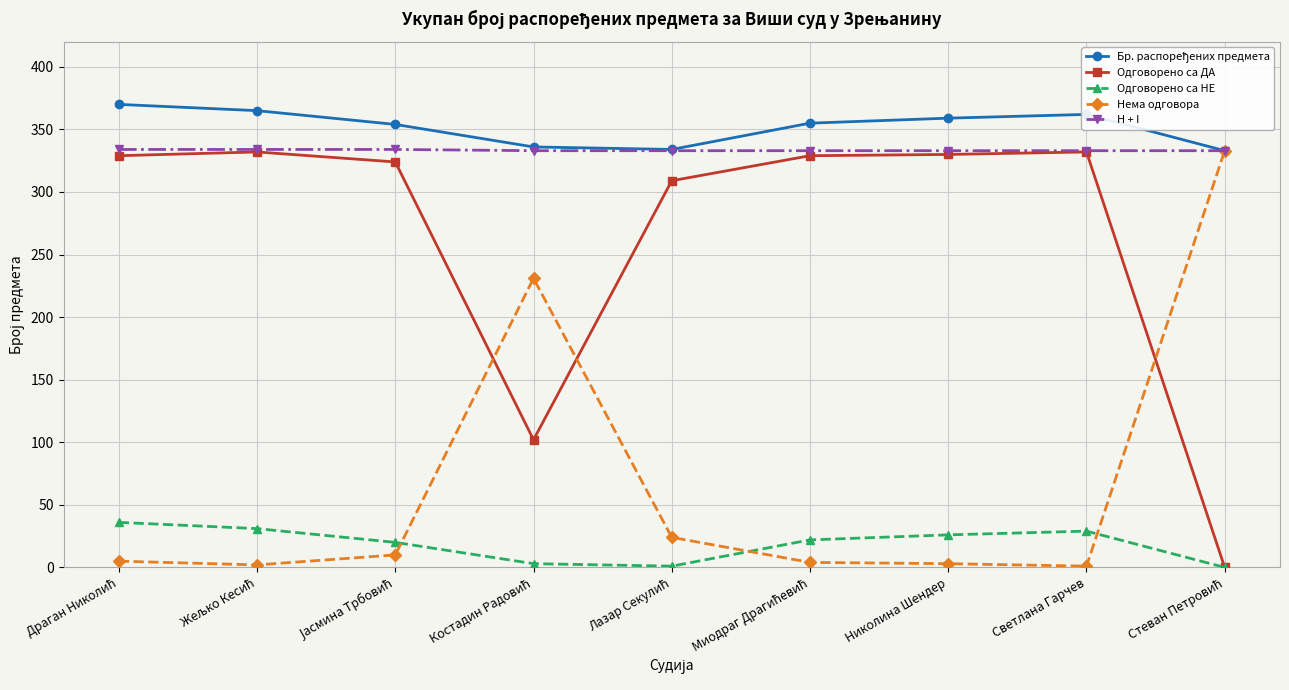

What is the value of the Нема одговора point at the 9th from the left?

333